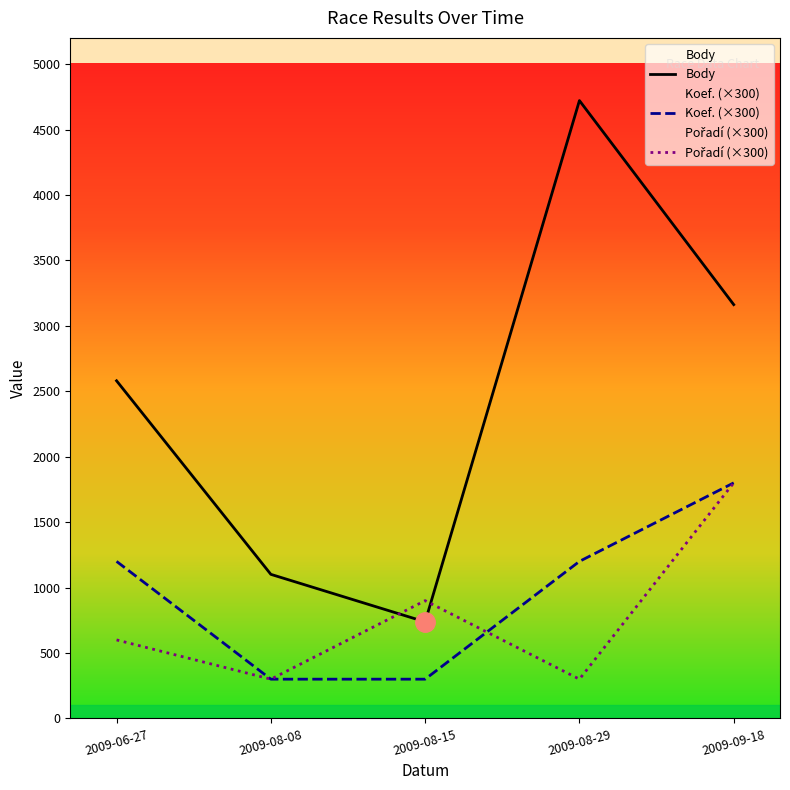

What is the difference between the Body values at 2009-08-29 and 2009-09-18?

1559